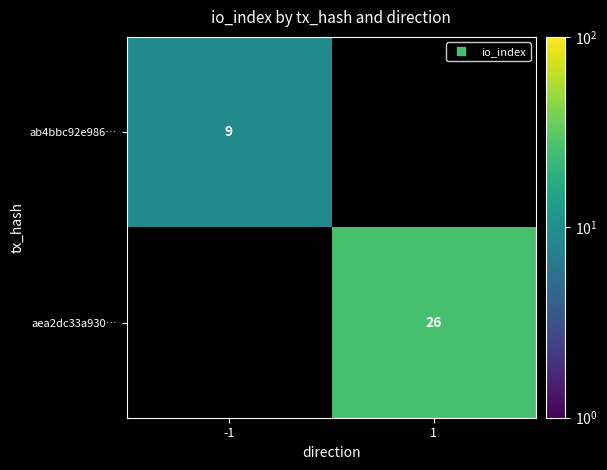

How many distinct data groups are displayed?

2